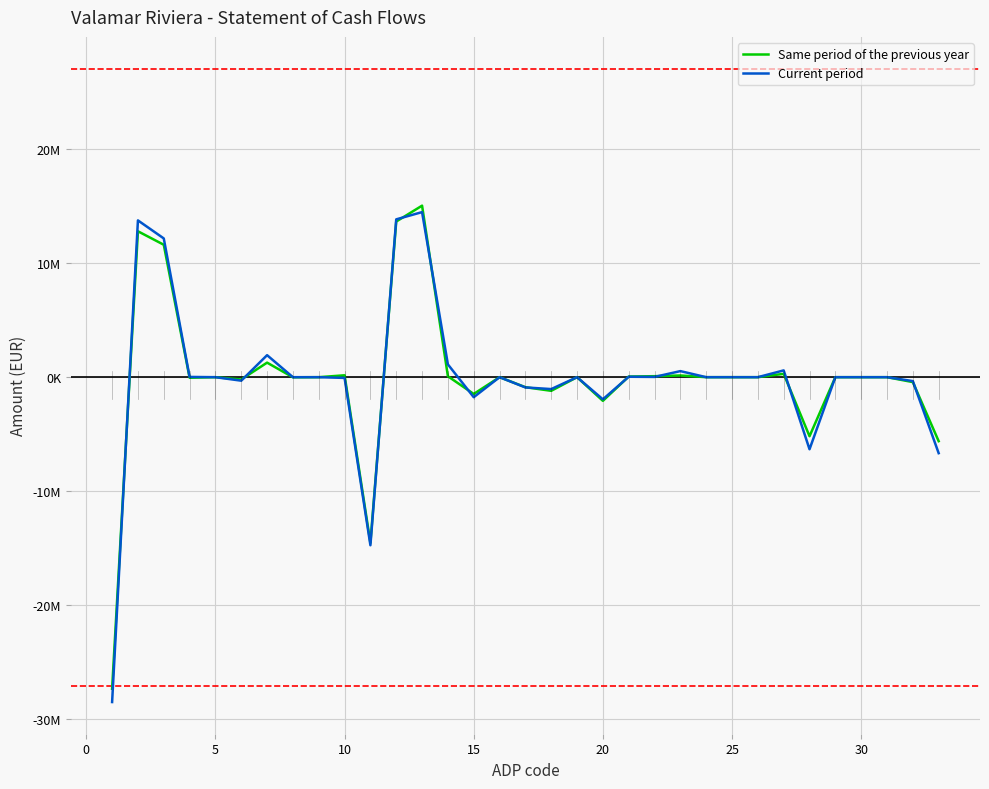

What are all the series names shown in the legend?

Same period of the previous year, Current period